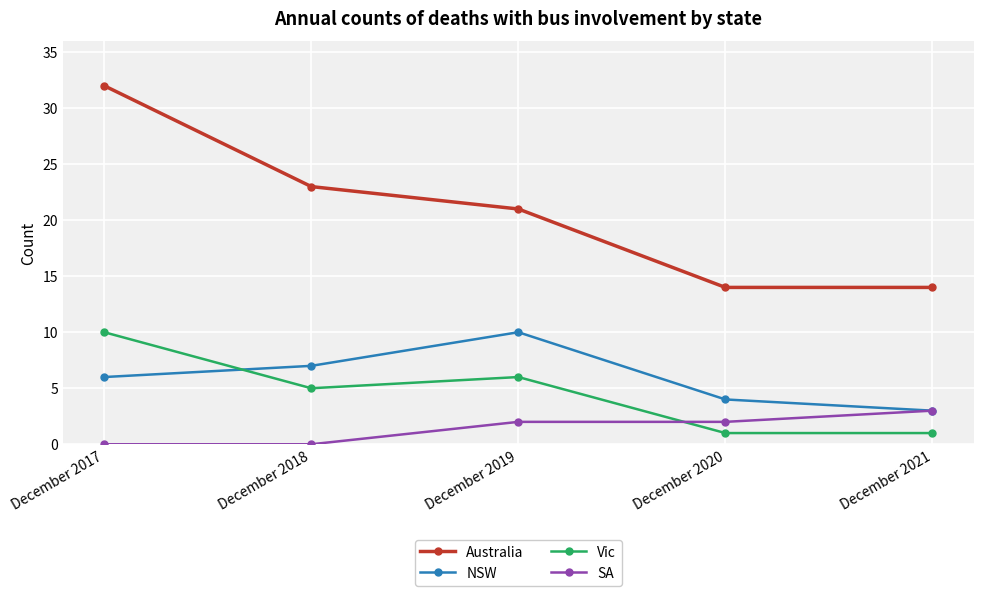

What is the spread (max minus min) of values at December 2018?

23